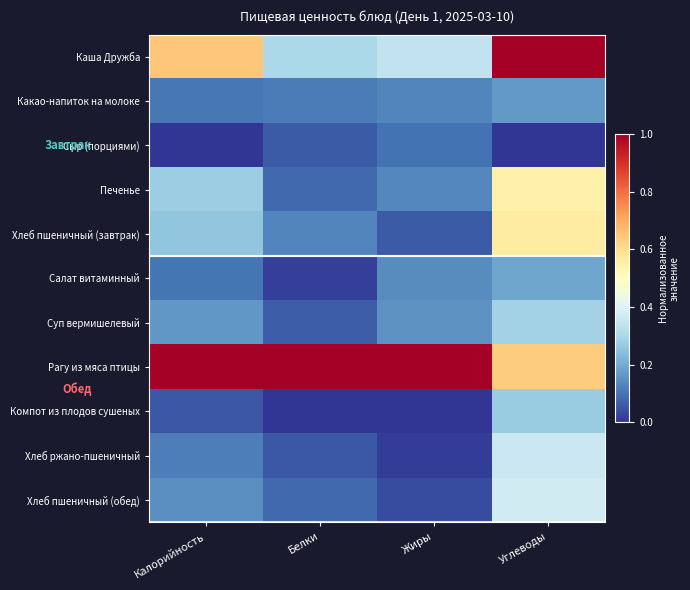

Which category has the lowest value across all series?

Калорийность